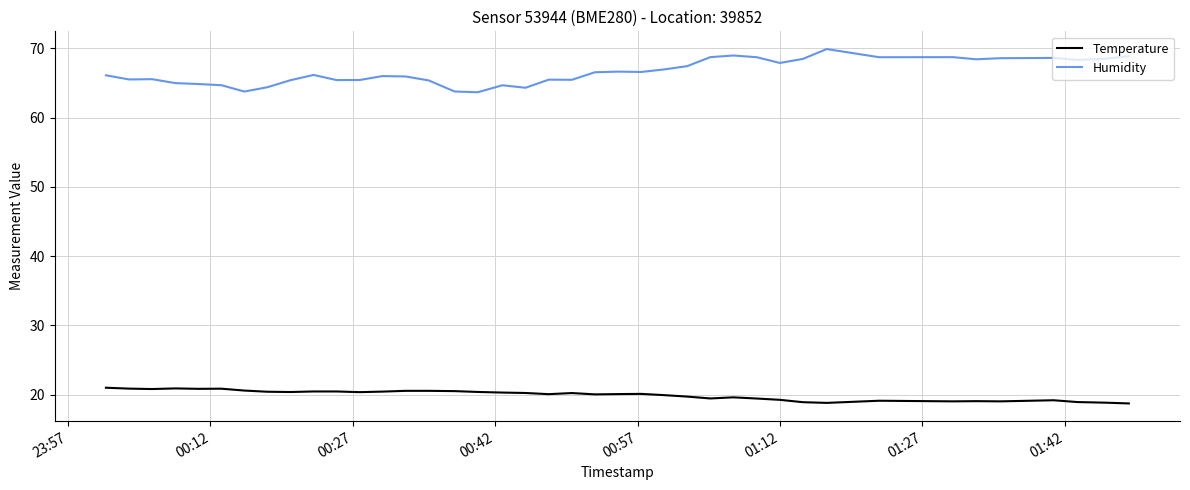

What is the difference between the maximum and minimum values in the Temperature series?

2.3